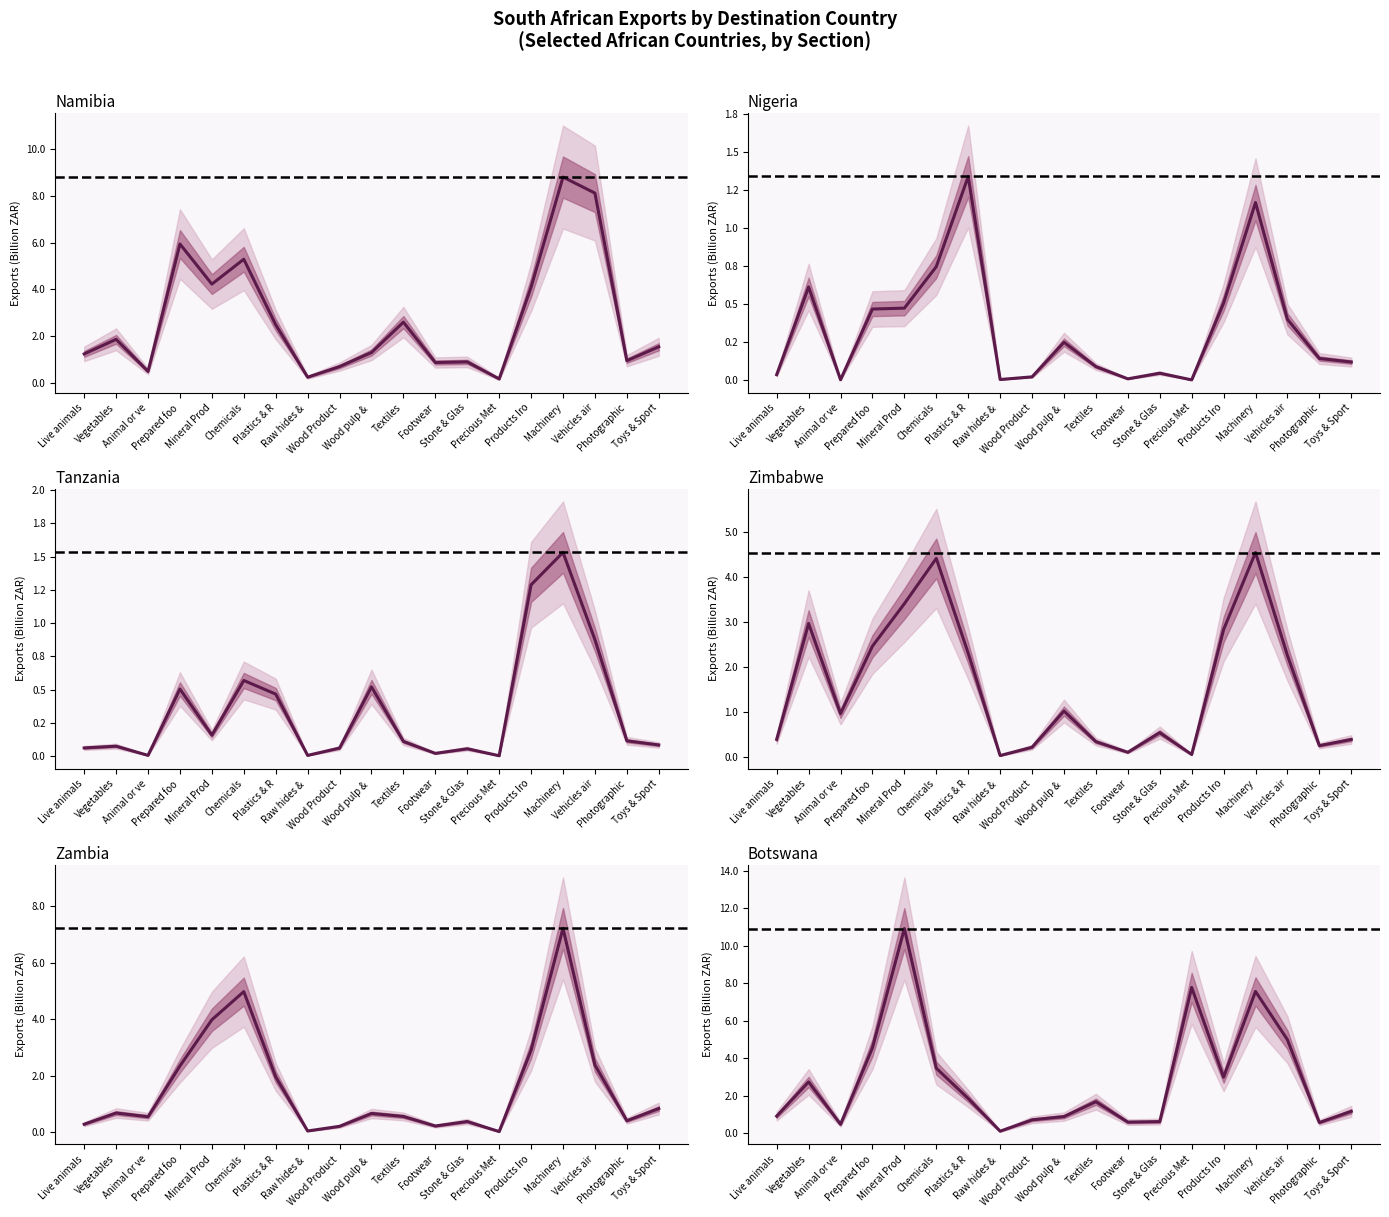

What position from the right is Toys & Sport?

1